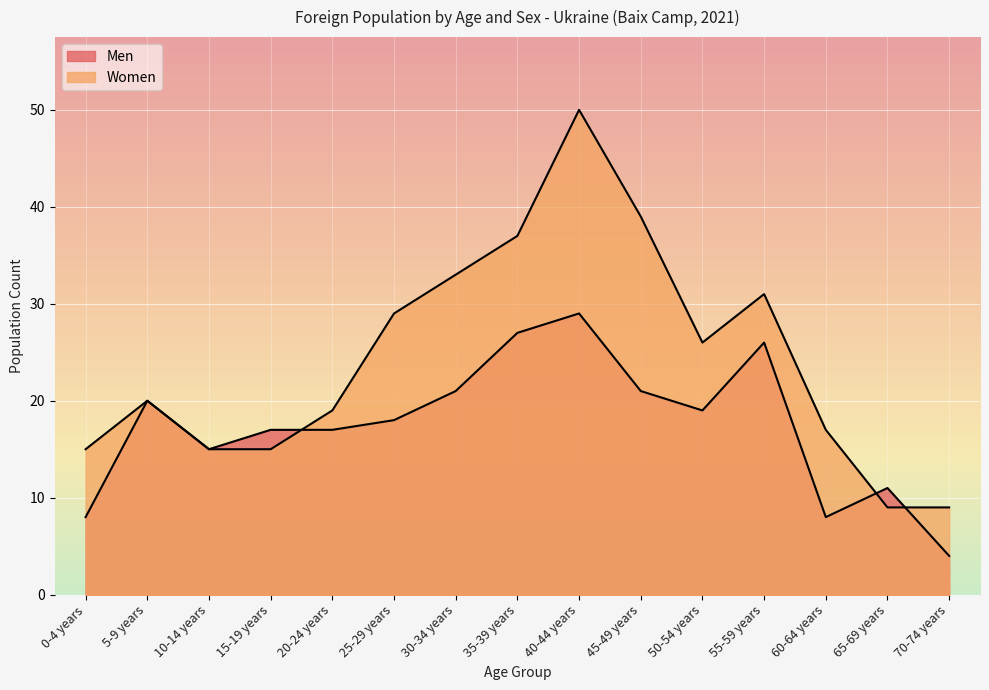

In Men, how many points are higher than both neighbors (excluding endpoints)?

4